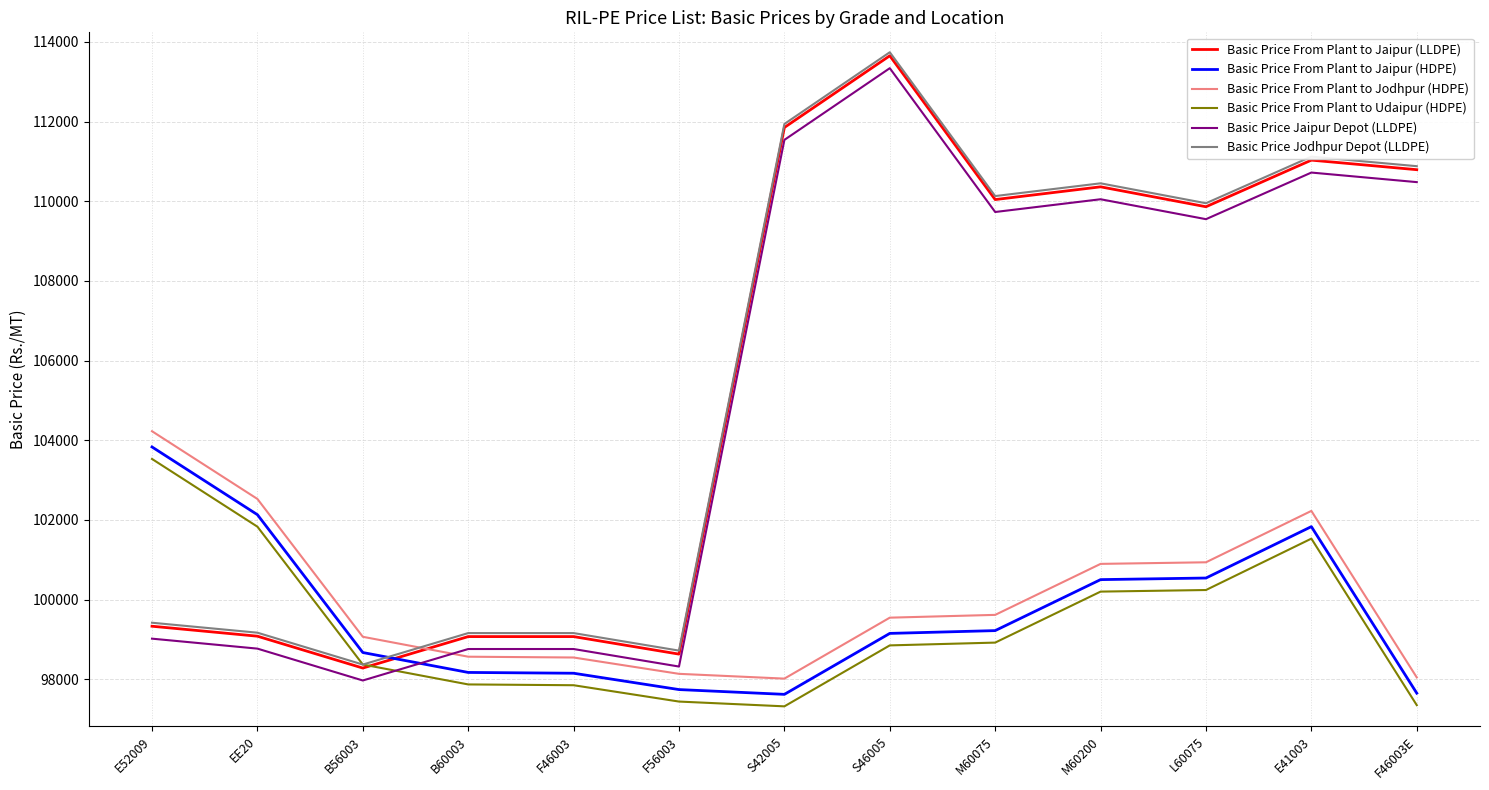

True or false: Basic Price Jaipur Depot (LLDPE) has a value of 150538 at F56003.

False